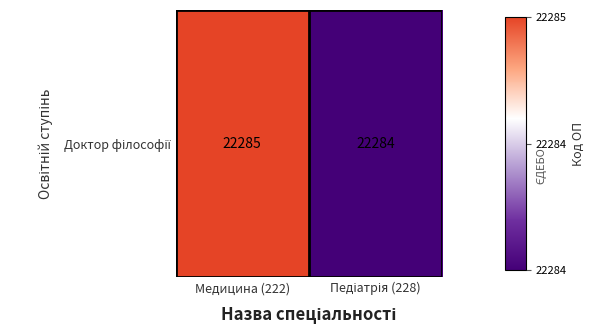

Reading left to right, extract all data points from this chart.

1	-1